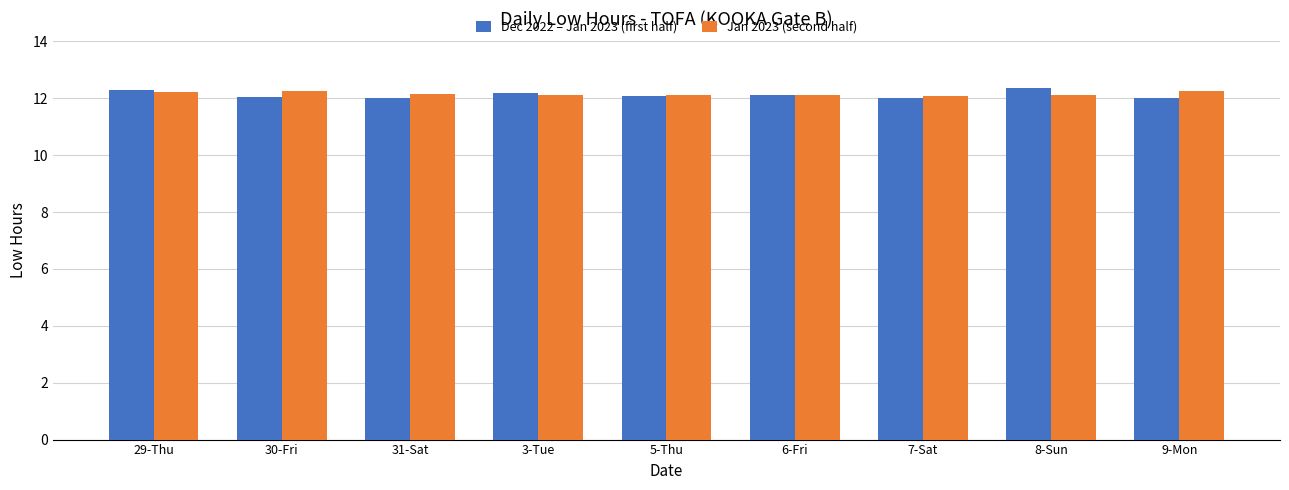

Read the Dec 2022 – Jan 2023 (first half) value at 9-Mon.

12.0